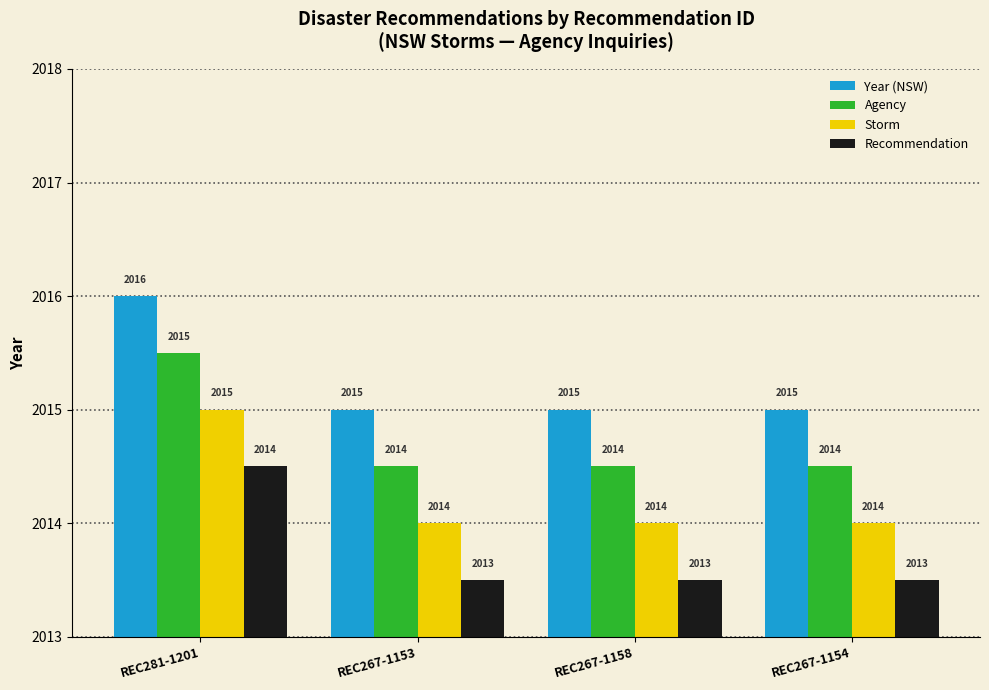

Rank the series by their average value, from lowest to highest.

Recommendation, Storm, Agency, Year (NSW)